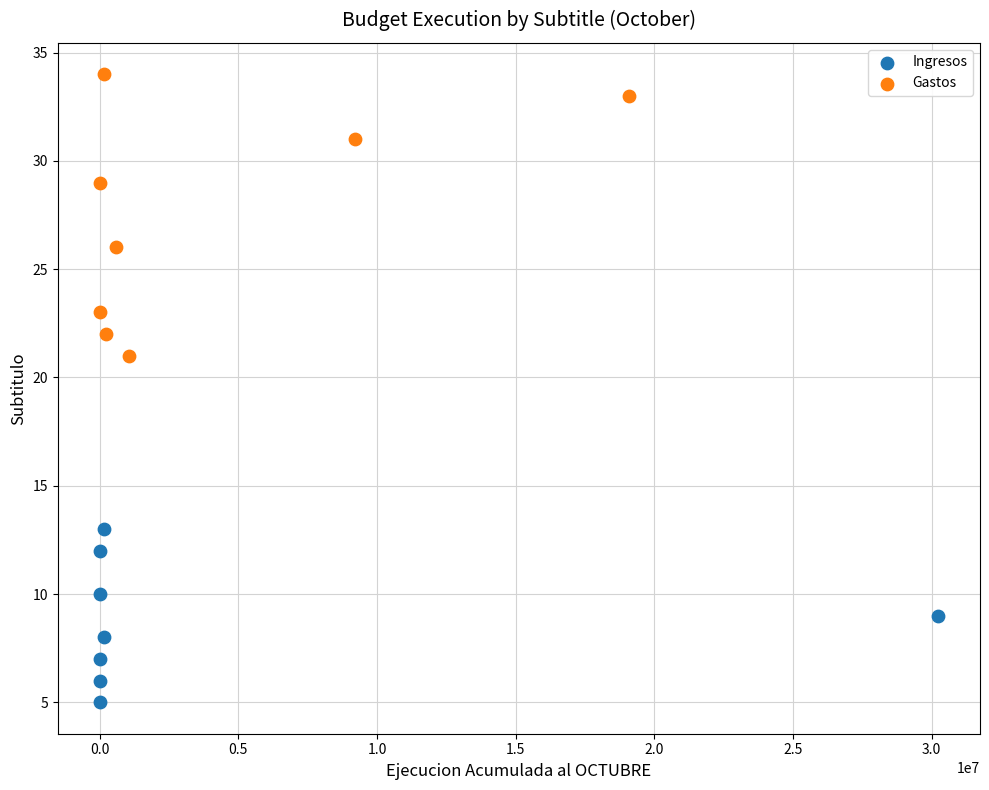

Which series has the widest spread of Y values?

Gastos